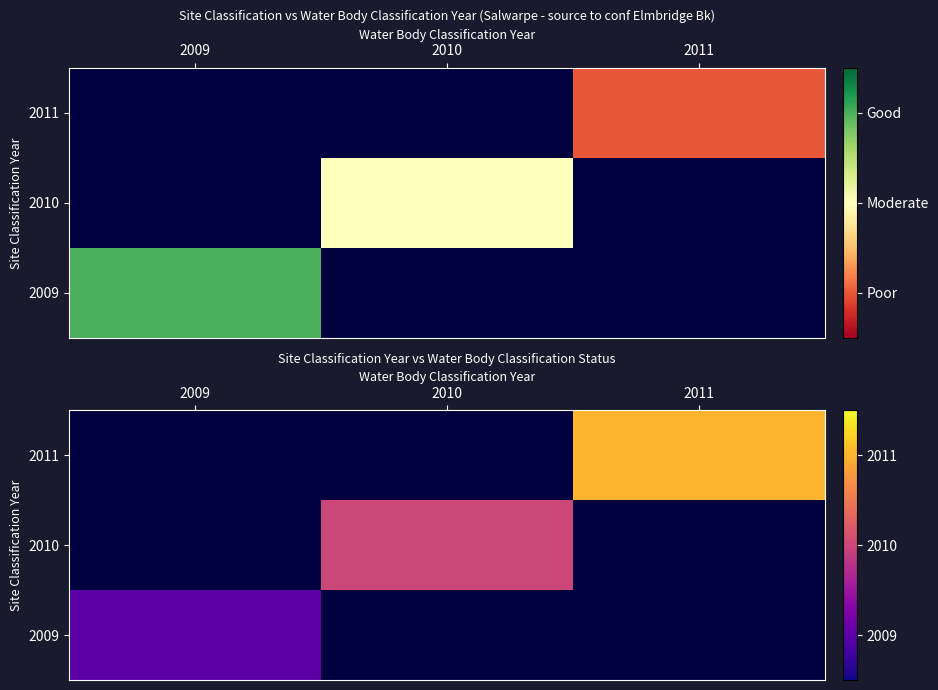

At which category does the chart reach its peak across all series?

2011